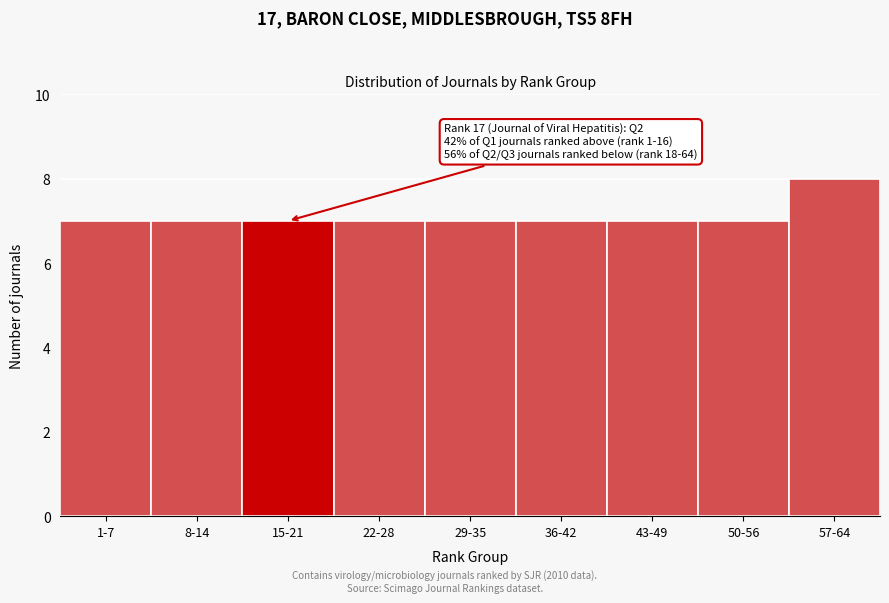

Reading left to right, list all the values displayed in this chart.

1-7=7	8-14=7	15-21=7	22-28=7	29-35=7	36-42=7	43-49=7	50-56=7	57-64=8